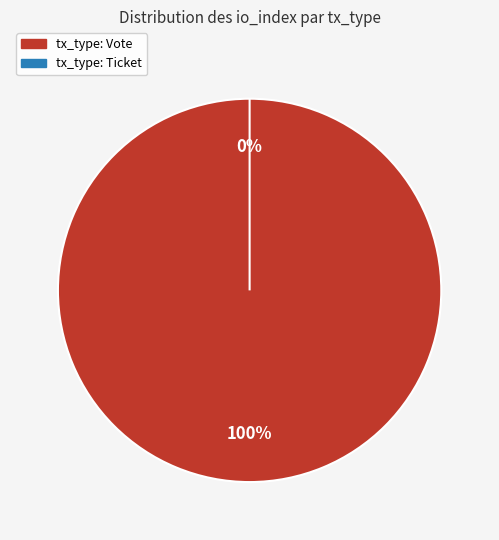

Between tx_type: Vote and tx_type: Ticket, which is larger?

tx_type: Vote